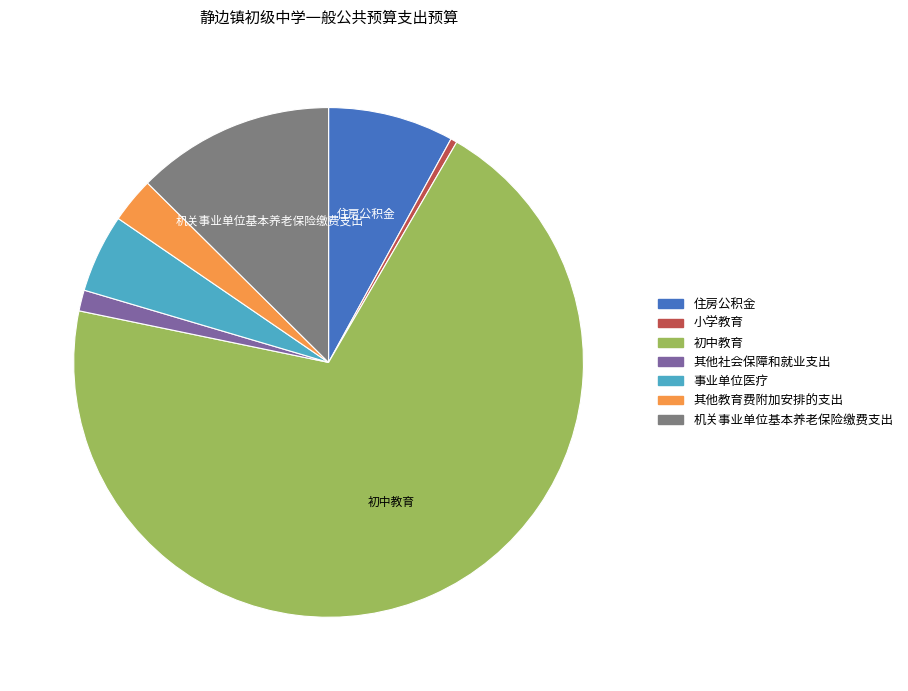

Which has a higher value, 机关事业单位基本养老保险缴费支出 or 住房公积金?

机关事业单位基本养老保险缴费支出